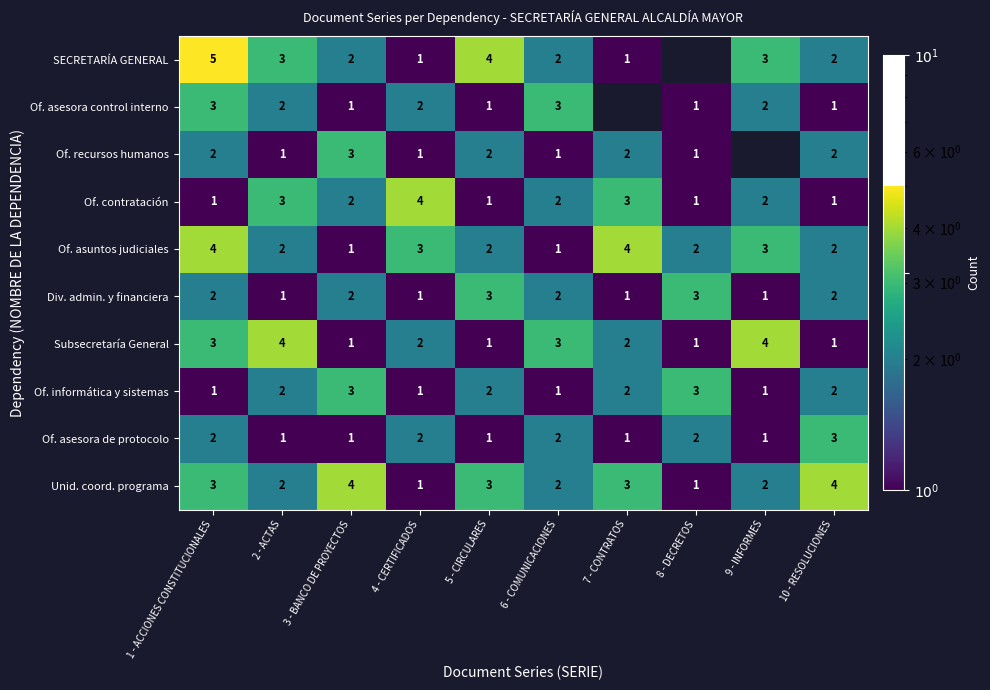

What is the sum of all Of. informática y sistemas values?

18